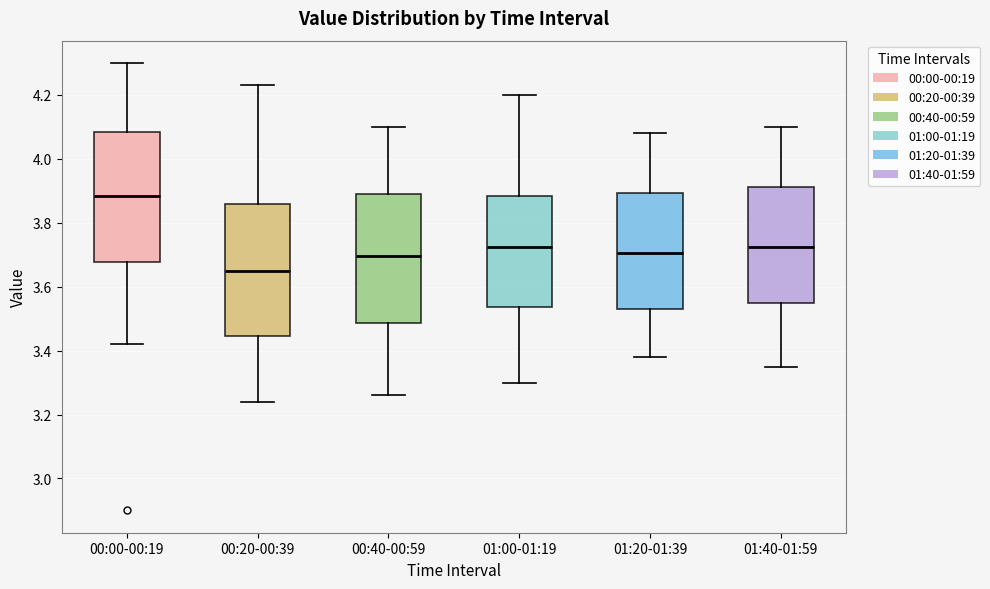

Where does the median line of the box for 00:00-00:19 sit on the y-axis? The values are not printed on the chart, so give them approximately, as read against the axis.

3.88